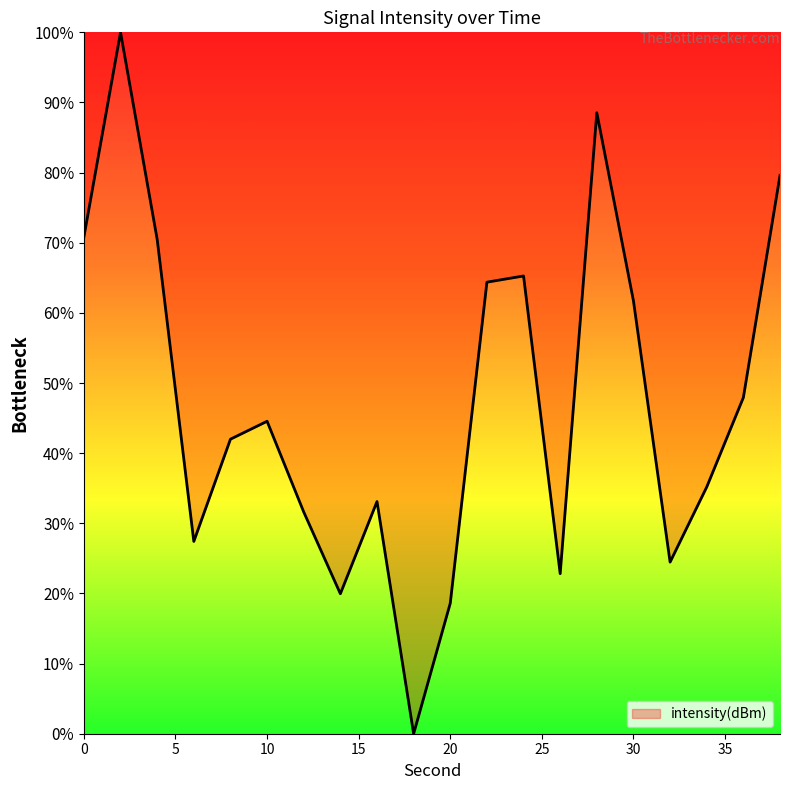

How many lines are shown in the chart?

1